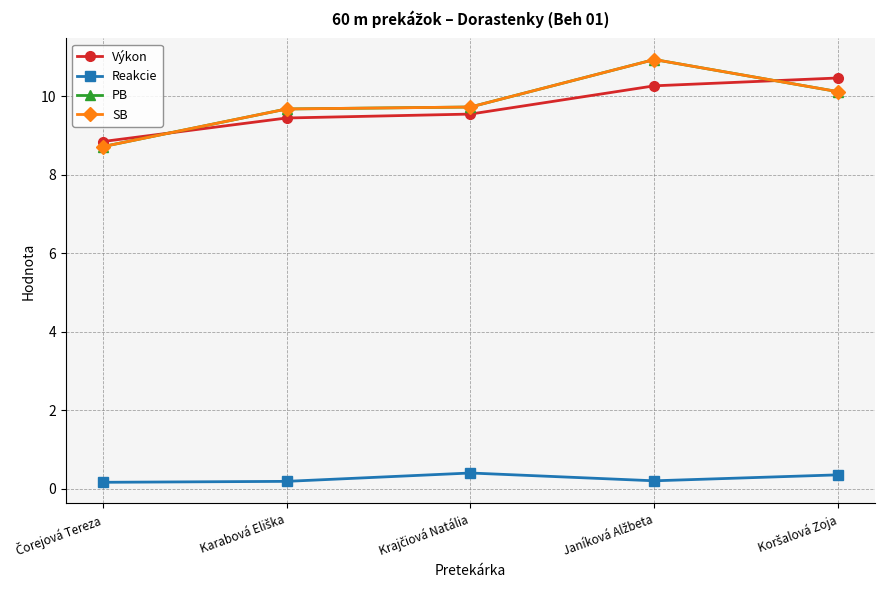

Is this an area chart (filled region under the line)?

No